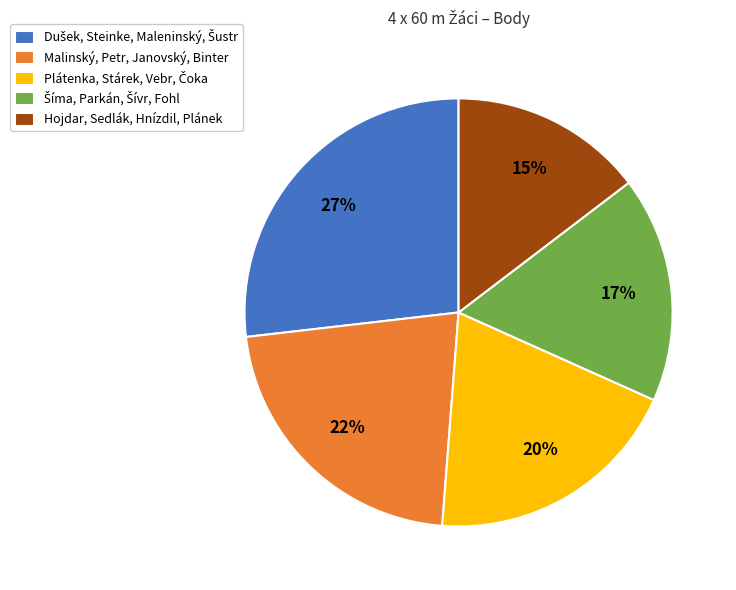

Which has a higher value, Malinský, Petr, Janovský, Binter or Hojdar, Sedlák, Hnízdil, Plánek?

Malinský, Petr, Janovský, Binter